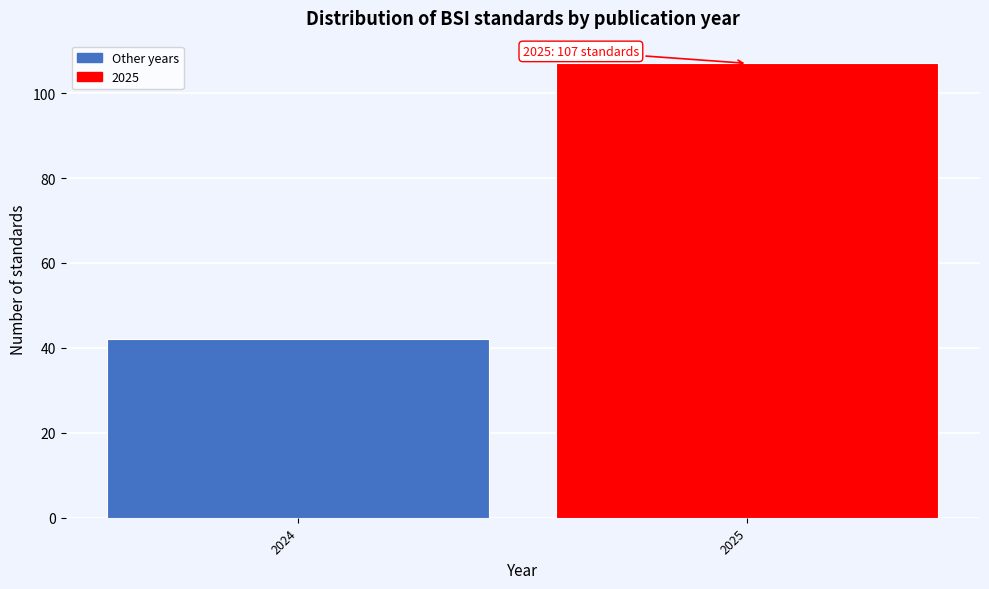

Reading left to right, list all the values displayed in this chart.

2024=42	2025=107